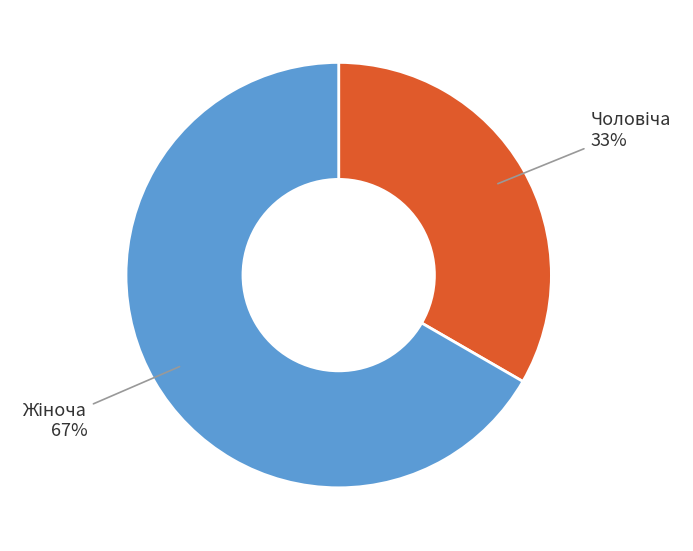

Is there any slice that represents more than half of the pie?

Yes